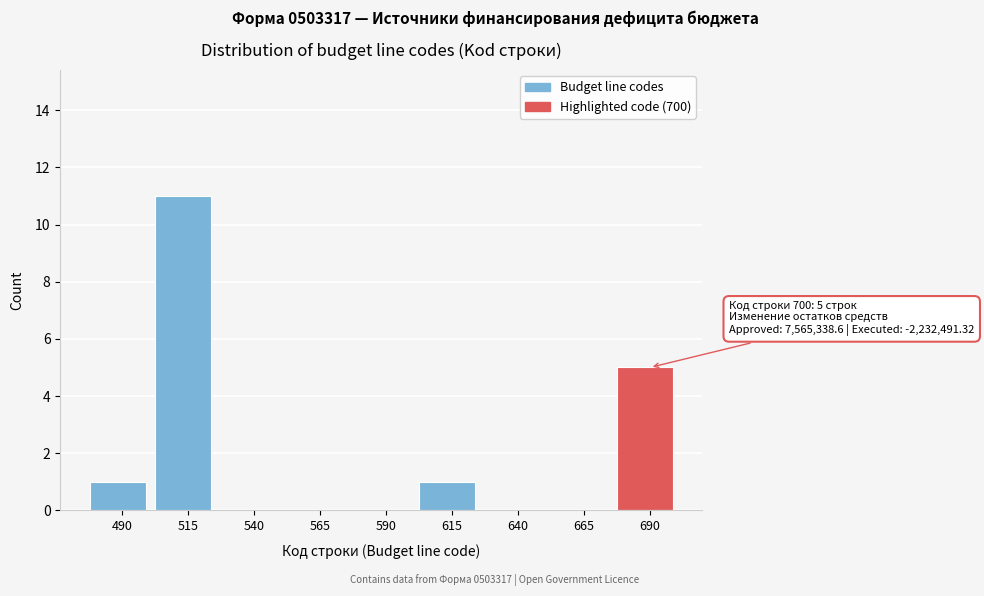

Reading left to right, what are all the values shown in this chart?

490=1	515=11	540=0	565=0	590=0	615=1	640=0	665=0	690=5